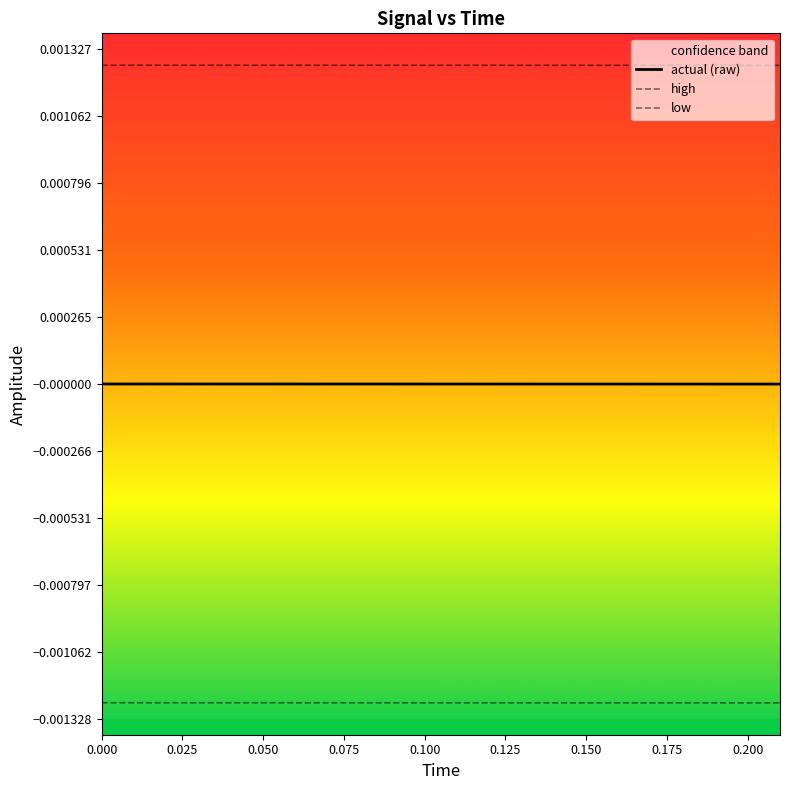

Rank the series at 0.150 from lowest to highest value.

low, actual (raw), high